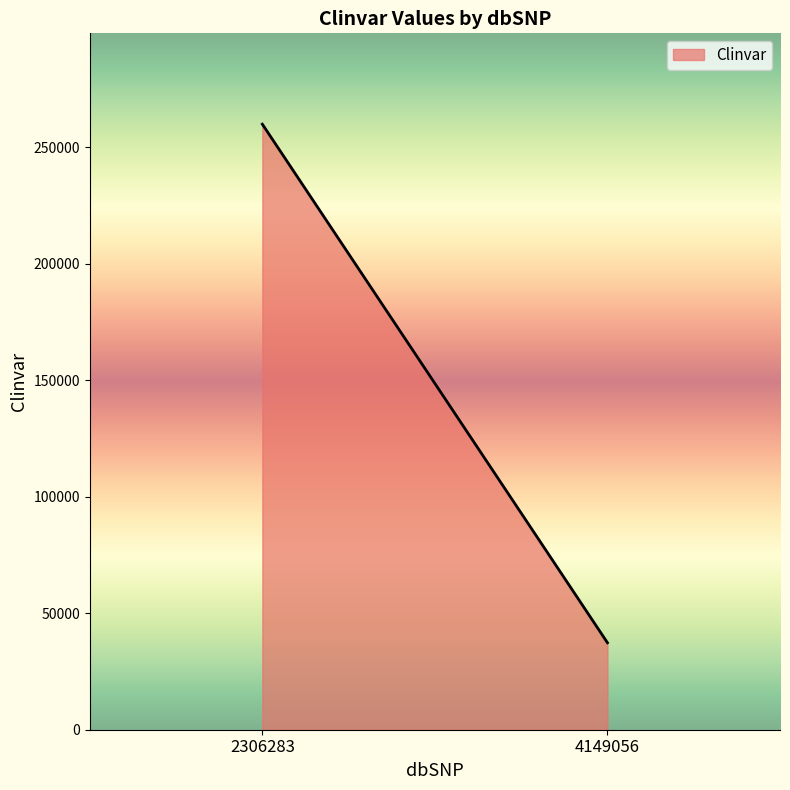

How many distinct data groups are displayed?

1